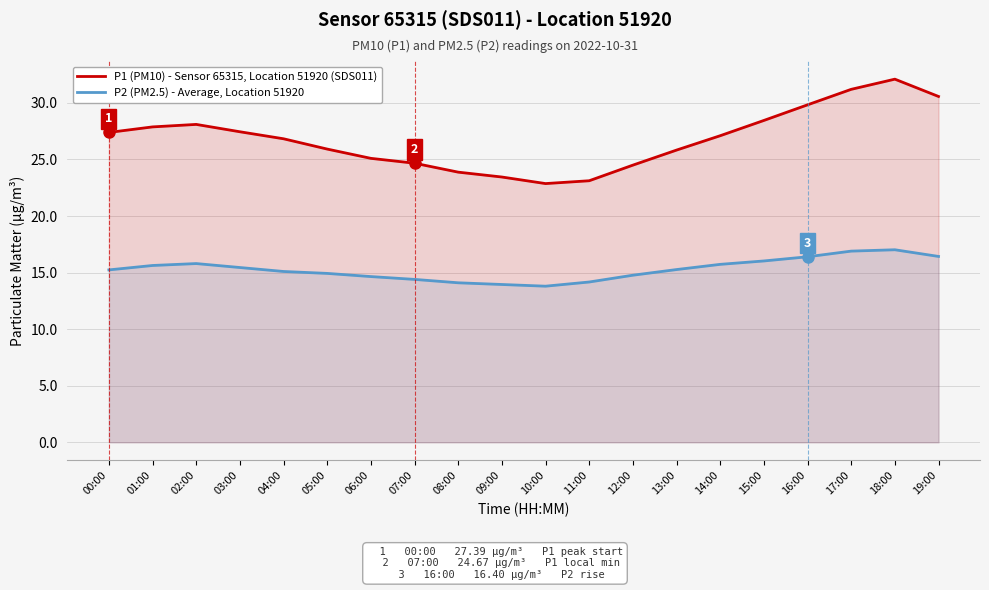

At which category does P2 (PM2.5) - Average, Location 51920 reach its first local peak?

02:00